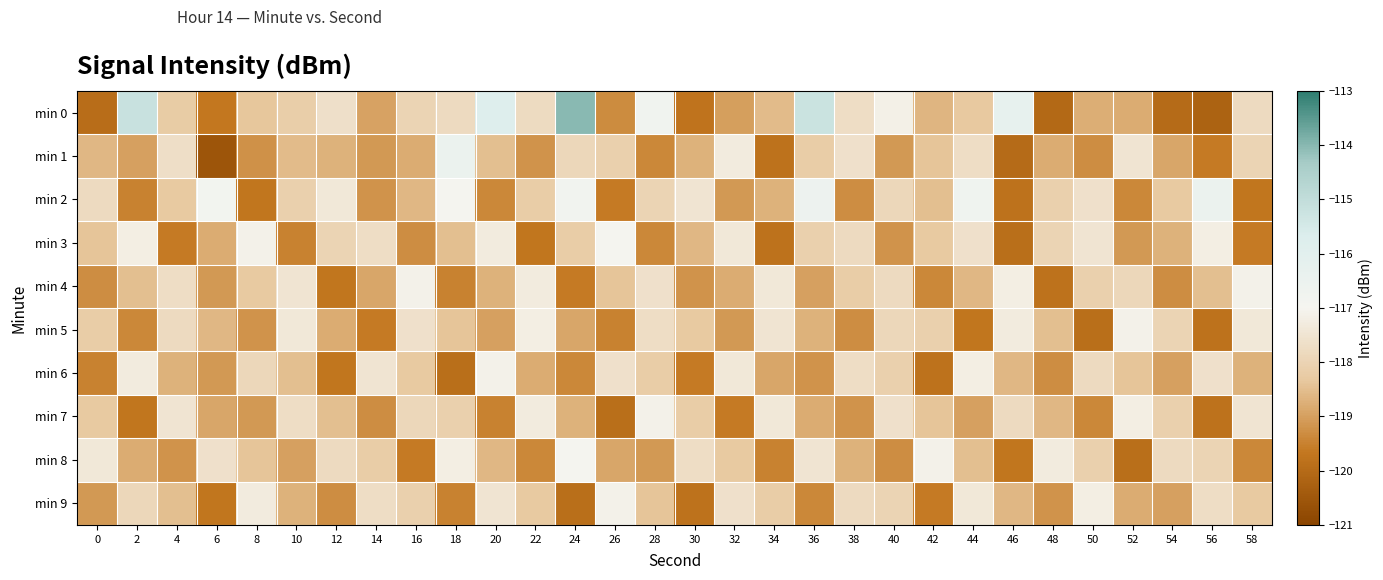

Reading right to left, list all the values displayed in this chart.

min 0: 58=-117.8	56=-120.2	54=-120.0	52=-118.8	50=-118.8	48=-120.0	46=-116.3	44=-118.3	42=-118.6	40=-117.1	38=-117.7	36=-115.2	34=-118.6	32=-119.0	30=-119.8	28=-116.7	26=-119.3	24=-114.0	22=-117.8	20=-115.8	18=-117.8	16=-118.0	14=-118.9	12=-117.7	10=-118.2	8=-118.4	6=-119.7	4=-118.2	2=-115.2	0=-119.9
min 1: 58=-118.0	56=-119.6	54=-118.9	52=-117.5	50=-119.3	48=-118.8	46=-120.0	44=-117.7	42=-118.4	40=-119.1	38=-117.6	36=-118.2	34=-119.8	32=-117.3	30=-118.7	28=-119.4	26=-118.1	24=-117.9	22=-119.2	20=-118.5	18=-116.5	16=-118.8	14=-119.1	12=-118.7	10=-118.5	8=-119.2	6=-120.6	4=-117.7	2=-119.0	0=-118.6
min 2: 58=-119.7	56=-116.5	54=-118.3	52=-119.4	50=-117.6	48=-118.1	46=-119.8	44=-116.7	42=-118.5	40=-117.9	38=-119.3	36=-116.6	34=-118.7	32=-119.1	30=-117.5	28=-118.0	26=-119.6	24=-116.8	22=-118.2	20=-119.4	18=-117.0	16=-118.6	14=-119.2	12=-117.4	10=-118.1	8=-119.7	6=-116.9	4=-118.3	2=-119.5	0=-117.8
min 3: 58=-119.6	56=-117.2	54=-118.7	52=-119.1	50=-117.5	48=-118.0	46=-119.9	44=-117.6	42=-118.3	40=-119.2	38=-117.8	36=-118.1	34=-119.8	32=-117.4	30=-118.6	28=-119.4	26=-117.0	24=-118.2	22=-119.7	20=-117.3	18=-118.5	16=-119.3	14=-117.7	12=-118.0	10=-119.5	8=-117.1	6=-118.8	4=-119.6	2=-117.2	0=-118.4
min 4: 58=-117.1	56=-118.5	54=-119.3	52=-117.9	50=-118.1	48=-119.8	46=-117.2	44=-118.6	42=-119.4	40=-117.8	38=-118.2	36=-119.0	34=-117.4	32=-118.8	30=-119.2	28=-117.6	26=-118.4	24=-119.6	22=-117.3	20=-118.7	18=-119.5	16=-117.1	14=-118.9	12=-119.7	10=-117.5	8=-118.3	6=-119.1	4=-117.7	2=-118.5	0=-119.3
min 5: 58=-117.4	56=-119.8	54=-118.0	52=-117.1	50=-119.9	48=-118.5	46=-117.3	44=-119.7	42=-118.1	40=-117.9	38=-119.3	36=-118.7	34=-117.5	32=-119.1	30=-118.3	28=-117.7	26=-119.5	24=-118.9	22=-117.2	20=-119.0	18=-118.4	16=-117.6	14=-119.6	12=-118.8	10=-117.4	8=-119.2	6=-118.6	4=-117.8	2=-119.4	0=-118.2
min 6: 58=-118.7	56=-117.6	54=-119.0	52=-118.4	50=-117.8	48=-119.3	46=-118.6	44=-117.2	42=-119.8	40=-118.1	38=-117.7	36=-119.2	34=-118.9	32=-117.4	30=-119.6	28=-118.2	26=-117.6	24=-119.4	22=-118.8	20=-117.1	18=-119.9	16=-118.3	14=-117.5	12=-119.7	10=-118.5	8=-117.9	6=-119.1	4=-118.7	2=-117.3	0=-119.5
min 7: 58=-117.5	56=-119.8	54=-118.1	52=-117.2	50=-119.4	48=-118.6	46=-117.8	44=-119.0	42=-118.4	40=-117.6	38=-119.2	36=-118.8	34=-117.4	32=-119.6	30=-118.2	28=-117.1	26=-119.9	24=-118.7	22=-117.3	20=-119.5	18=-118.1	16=-117.9	14=-119.3	12=-118.5	10=-117.7	8=-119.1	6=-118.9	4=-117.5	2=-119.7	0=-118.3
min 8: 58=-119.4	56=-118.0	54=-117.8	52=-119.9	50=-118.1	48=-117.3	46=-119.7	44=-118.5	42=-117.1	40=-119.3	38=-118.7	36=-117.5	34=-119.5	32=-118.3	30=-117.7	28=-119.1	26=-118.9	24=-117.0	22=-119.4	20=-118.6	18=-117.2	16=-119.6	14=-118.2	12=-117.8	10=-119.0	8=-118.4	6=-117.6	4=-119.2	2=-118.8	0=-117.4
min 9: 58=-118.3	56=-117.7	54=-119.0	52=-118.8	50=-117.2	48=-119.2	46=-118.6	44=-117.4	42=-119.6	40=-118.0	38=-117.8	36=-119.4	34=-118.2	32=-117.6	30=-119.8	28=-118.4	26=-117.1	24=-119.9	22=-118.3	20=-117.5	18=-119.5	16=-118.1	14=-117.7	12=-119.3	10=-118.7	8=-117.3	6=-119.7	4=-118.5	2=-117.9	0=-119.1